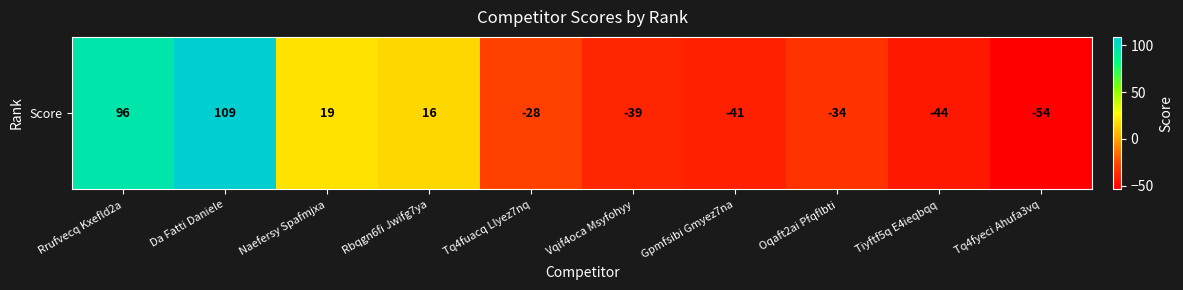

Where is the data nearest to the value 27?

Naefersy Spafmjxa